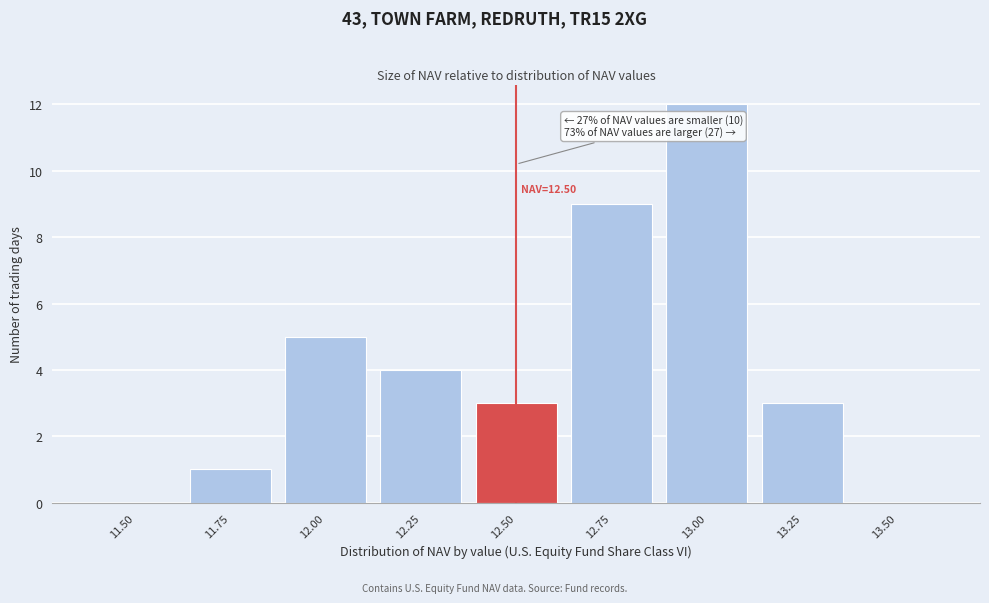

Reading left to right, what are all the values shown in this chart?

11.50=0	11.75=1	12.00=5	12.25=4	12.50=3	12.75=9	13.00=12	13.25=3	13.50=0